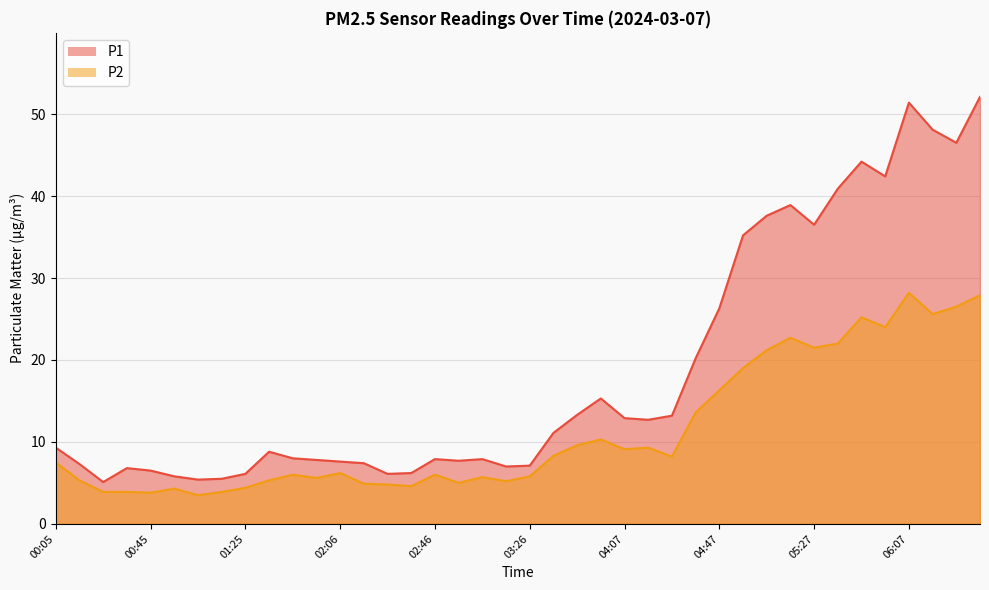

What is the total value across all series at 02:26?

10.9